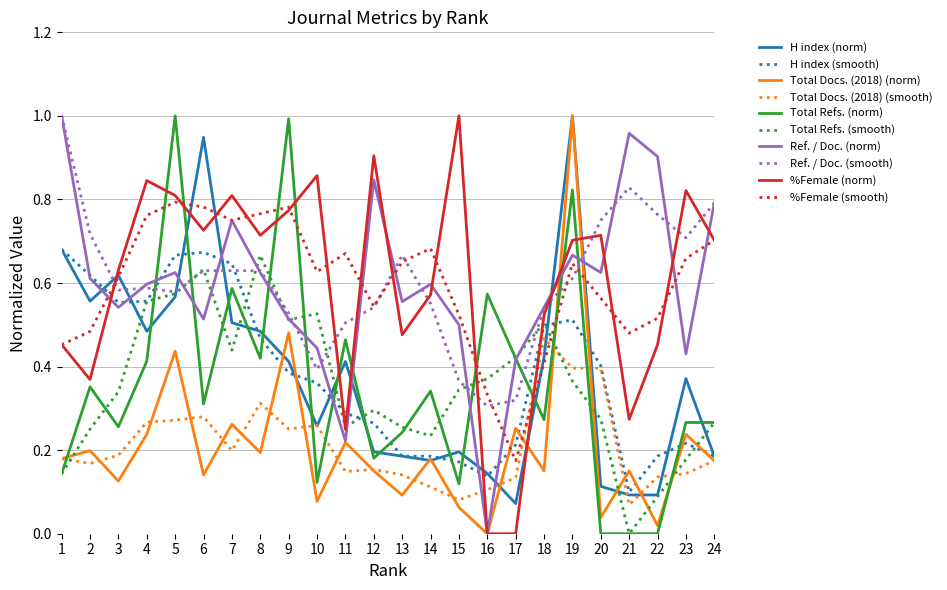

Is the value of H index (smooth) at 8 greater than the value of %Female (norm) at 2?

Yes